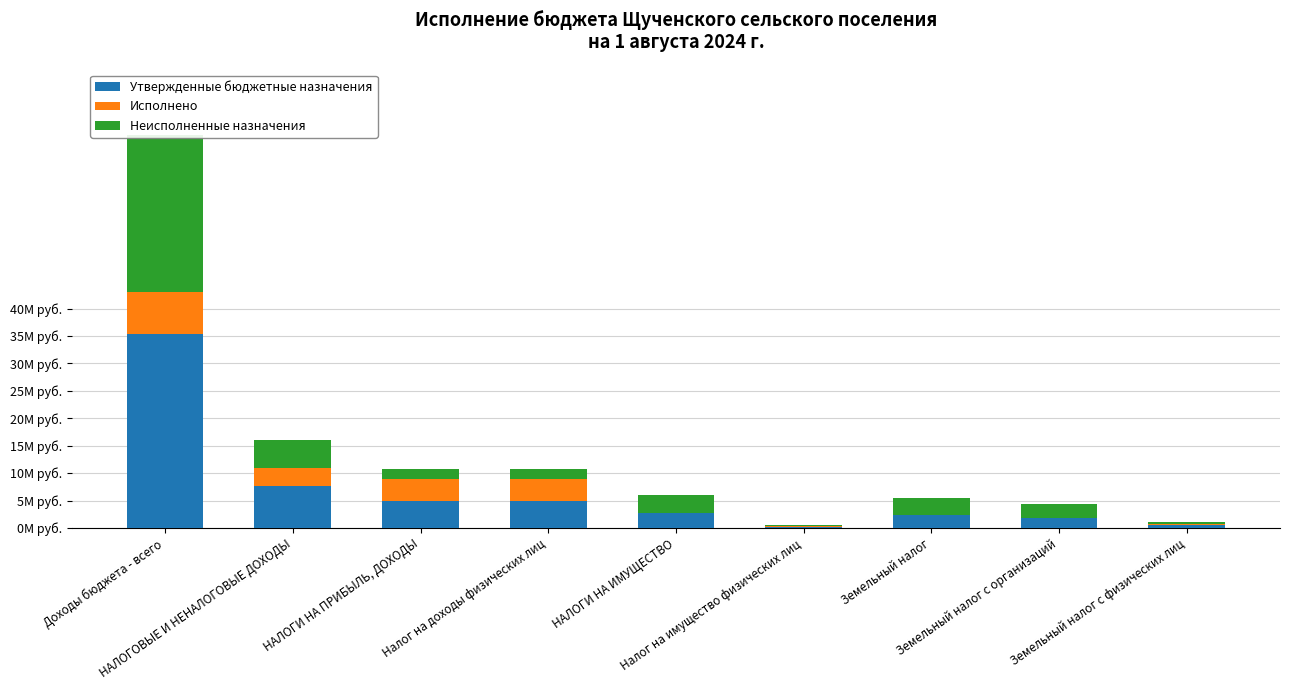

How many bars are there in total?

27